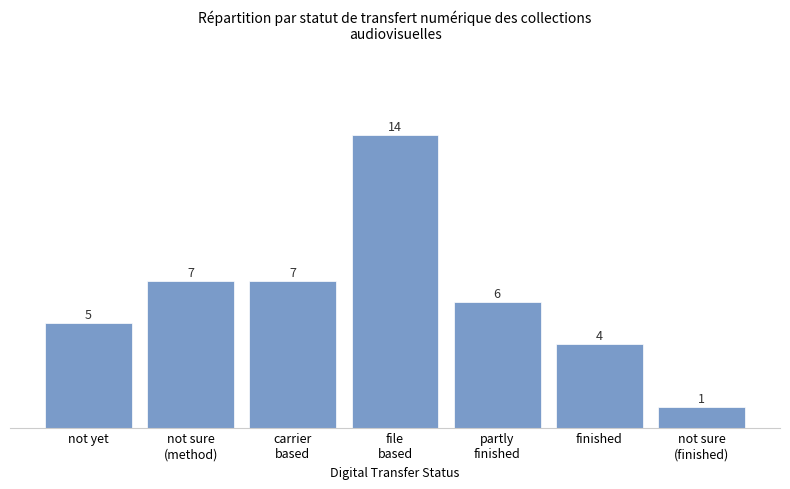

At which label does the data first exceed 6?

not sure
(method)